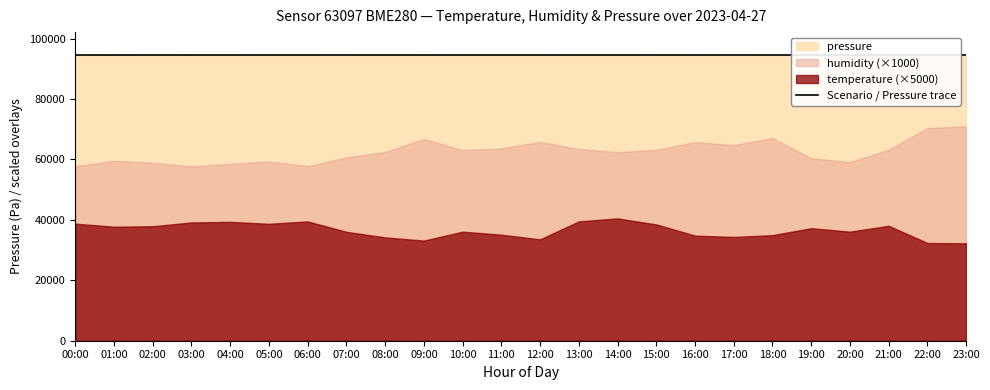

True or false: the data shows 94597.2 at 17:00.

True